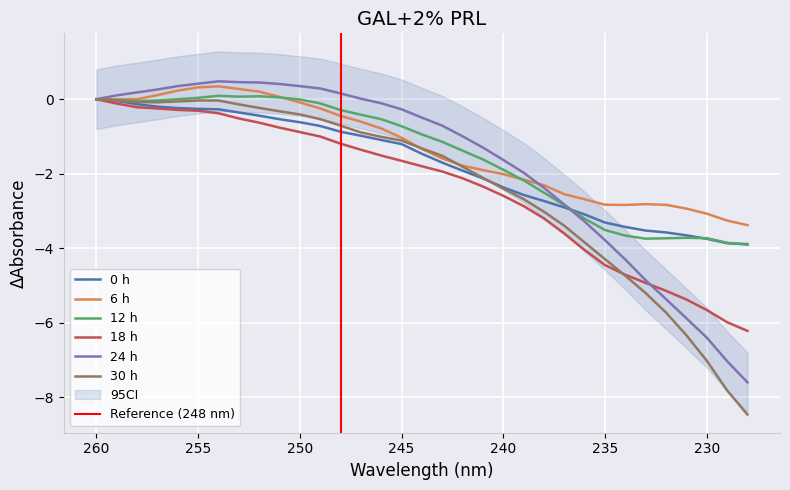

Reading left to right, transcribe all the data shown in this chart.

0 h: 260=0.0	259=-0.0	258=-0.1	257=-0.2	256=-0.2	255=-0.3	254=-0.3	253=-0.4	252=-0.4	251=-0.5	250=-0.6	249=-0.7	248=-0.9	247=-1.0	246=-1.1	245=-1.2	244=-1.5	243=-1.7	242=-1.9	241=-2.1	240=-2.4	239=-2.6	238=-2.7	237=-2.9	236=-3.1	235=-3.3	234=-3.4	233=-3.5	232=-3.6	231=-3.7	230=-3.7	229=-3.9	228=-3.9
6 h: 260=0.0	259=-0.0	258=0.0	257=0.1	256=0.2	255=0.3	254=0.3	253=0.3	252=0.2	251=0.1	250=-0.1	249=-0.2	248=-0.4	247=-0.6	246=-0.8	245=-1.0	244=-1.3	243=-1.6	242=-1.8	241=-1.9	240=-2.0	239=-2.2	238=-2.3	237=-2.5	236=-2.7	235=-2.8	234=-2.8	233=-2.8	232=-2.8	231=-2.9	230=-3.1	229=-3.3	228=-3.4
12 h: 260=0.0	259=-0.0	258=-0.0	257=-0.0	256=0.0	255=0.0	254=0.1	253=0.1	252=0.1	251=0.0	250=-0.0	249=-0.1	248=-0.3	247=-0.4	246=-0.5	245=-0.7	244=-0.9	243=-1.1	242=-1.4	241=-1.6	240=-1.9	239=-2.2	238=-2.5	237=-2.8	236=-3.2	235=-3.5	234=-3.7	233=-3.7	232=-3.7	231=-3.7	230=-3.7	229=-3.9	228=-3.9
18 h: 260=0.0	259=-0.1	258=-0.2	257=-0.2	256=-0.3	255=-0.3	254=-0.4	253=-0.5	252=-0.6	251=-0.8	250=-0.9	249=-1.0	248=-1.2	247=-1.4	246=-1.5	245=-1.7	244=-1.8	243=-1.9	242=-2.1	241=-2.3	240=-2.6	239=-2.9	238=-3.2	237=-3.6	236=-4.0	235=-4.5	234=-4.7	233=-4.9	232=-5.1	231=-5.4	230=-5.7	229=-6.0	228=-6.2
24 h: 260=0.0	259=0.1	258=0.2	257=0.3	256=0.4	255=0.4	254=0.5	253=0.5	252=0.4	251=0.4	250=0.4	249=0.3	248=0.2	247=0.0	246=-0.1	245=-0.3	244=-0.5	243=-0.7	242=-1.0	241=-1.3	240=-1.6	239=-2.0	238=-2.4	237=-2.8	236=-3.3	235=-3.8	234=-4.3	233=-4.9	232=-5.4	231=-5.9	230=-6.4	229=-7.0	228=-7.6
30 h: 260=0.0	259=-0.0	258=-0.1	257=-0.1	256=-0.1	255=-0.0	254=-0.0	253=-0.1	252=-0.2	251=-0.3	250=-0.4	249=-0.5	248=-0.7	247=-0.9	246=-1.0	245=-1.1	244=-1.3	243=-1.5	242=-1.8	241=-2.1	240=-2.4	239=-2.7	238=-3.0	237=-3.4	236=-3.8	235=-4.3	234=-4.7	233=-5.2	232=-5.7	231=-6.3	230=-7.0	229=-7.8	228=-8.5